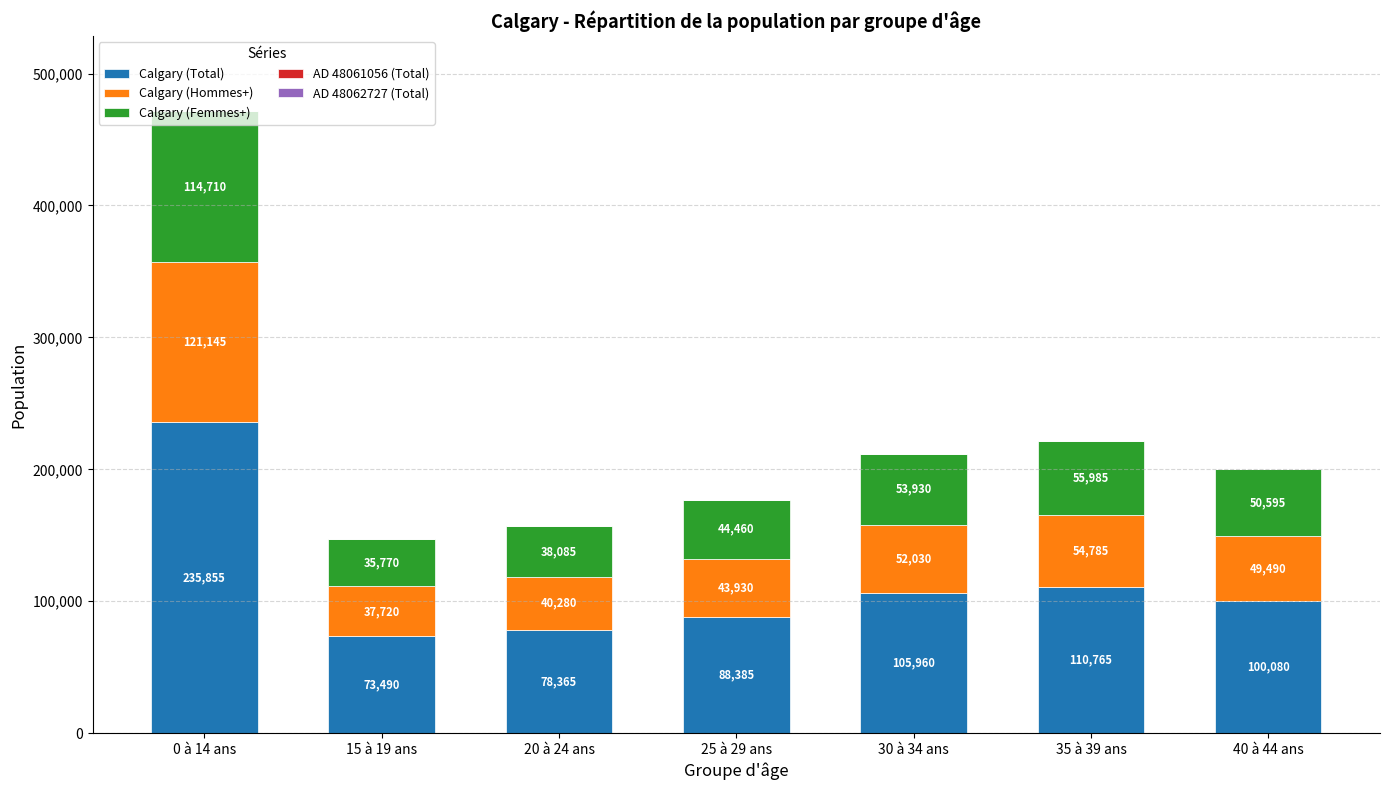

At which label does Calgary (Total) first exceed 100080?

0 à 14 ans